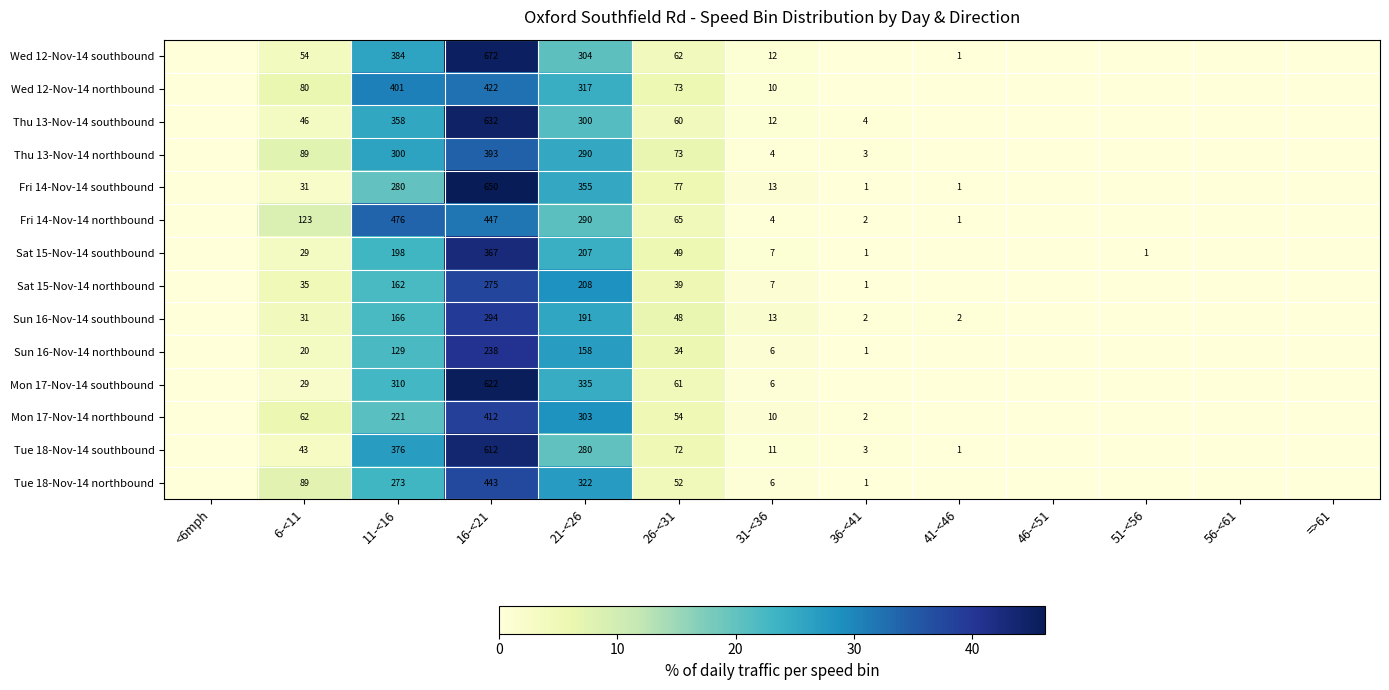

What is the greatest value displayed?

46.2